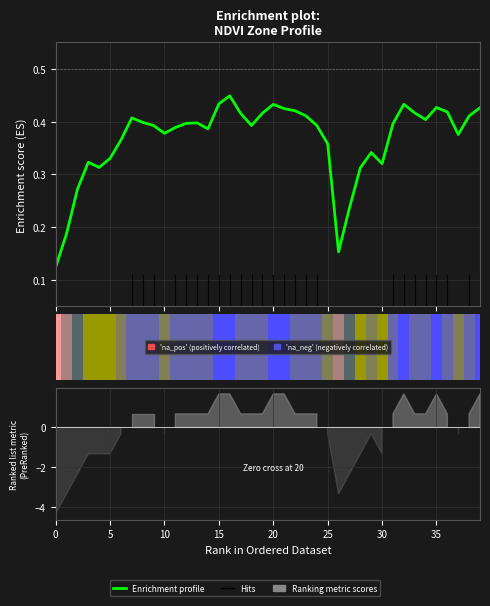

What is the smallest value displayed?

0.1